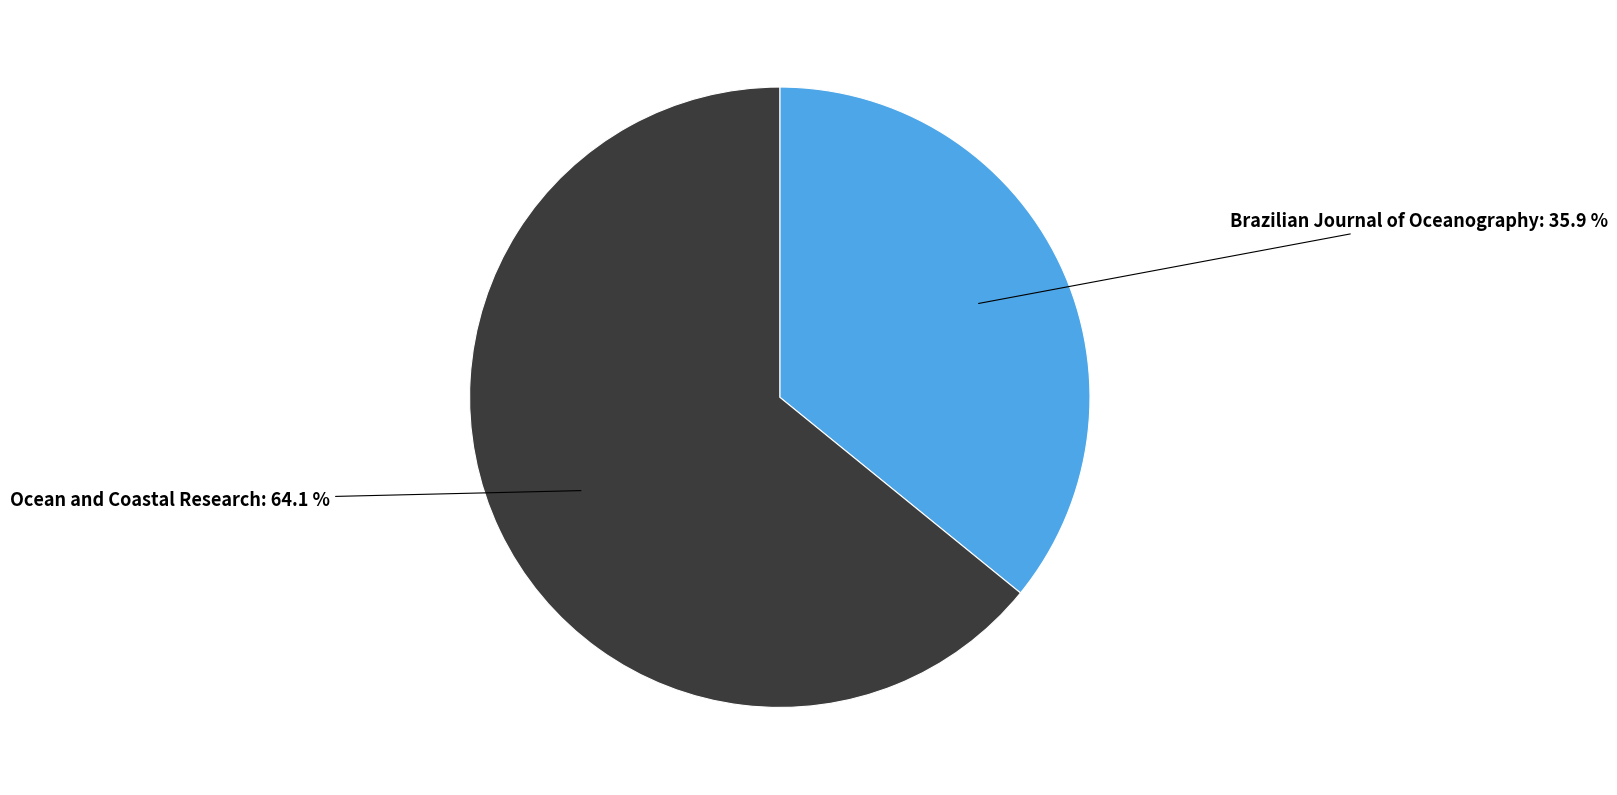

To the nearest percent, what is the combined percentage of Brazilian Journal of Oceanography and Ocean and Coastal Research?

100%